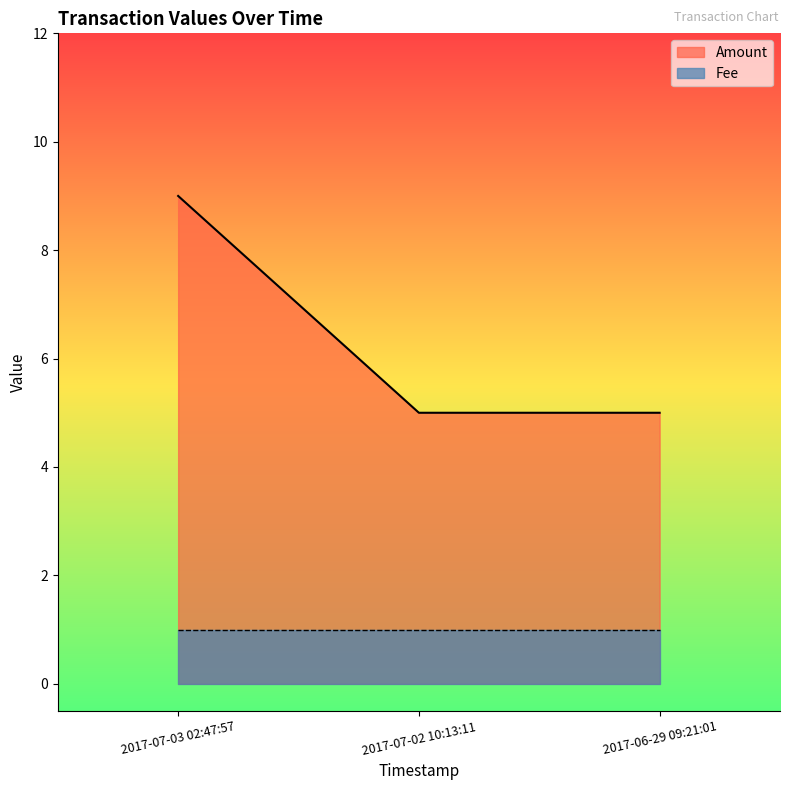

How many lines are shown in the chart?

2